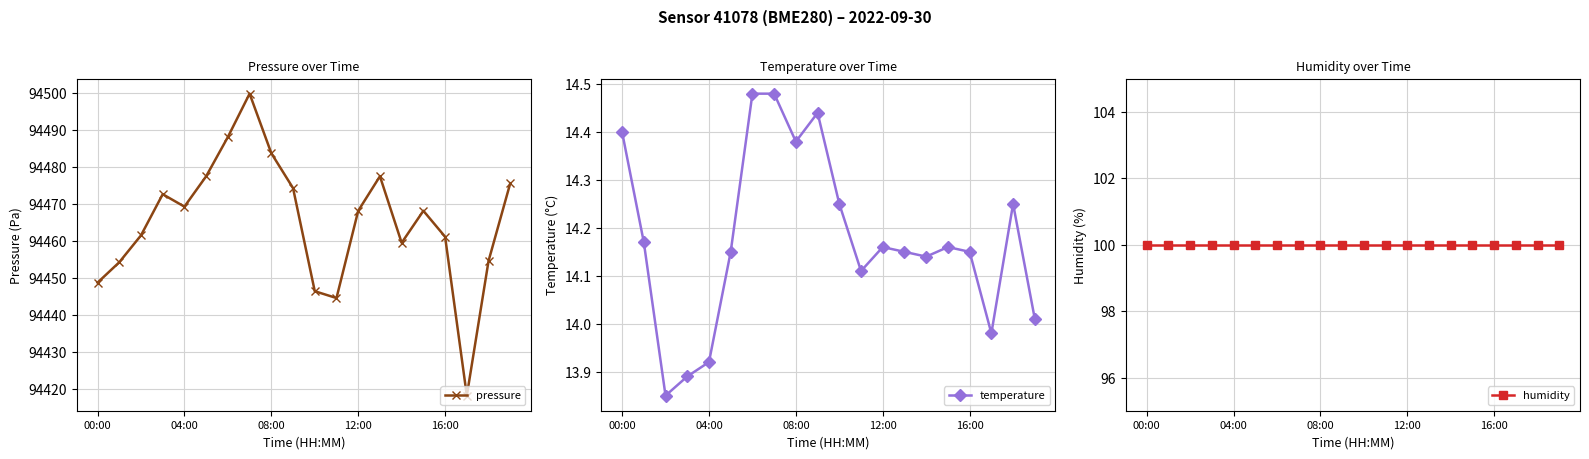

The pressure series shows 94469.3 at 04:00. True or false?

True